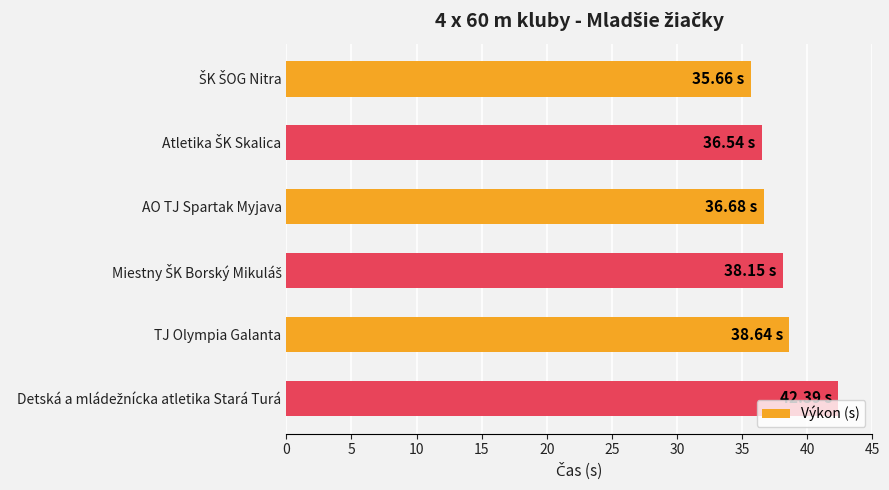

What is the difference between the second highest and second lowest values?

2.1